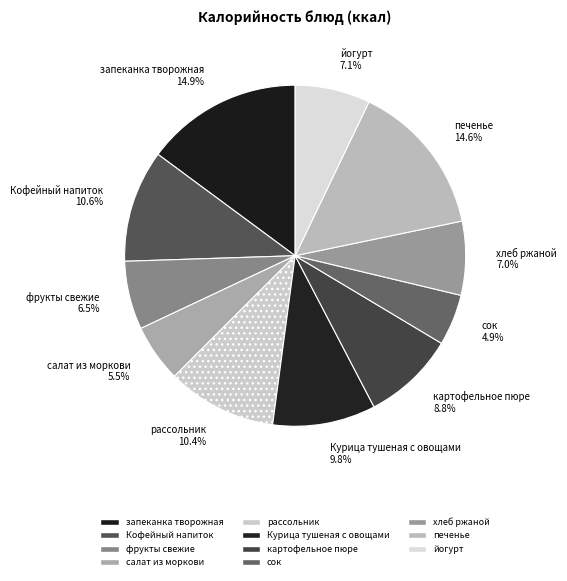

Approximately how many times larger is the value at салат из моркови compared to картофельное пюре?

0.6